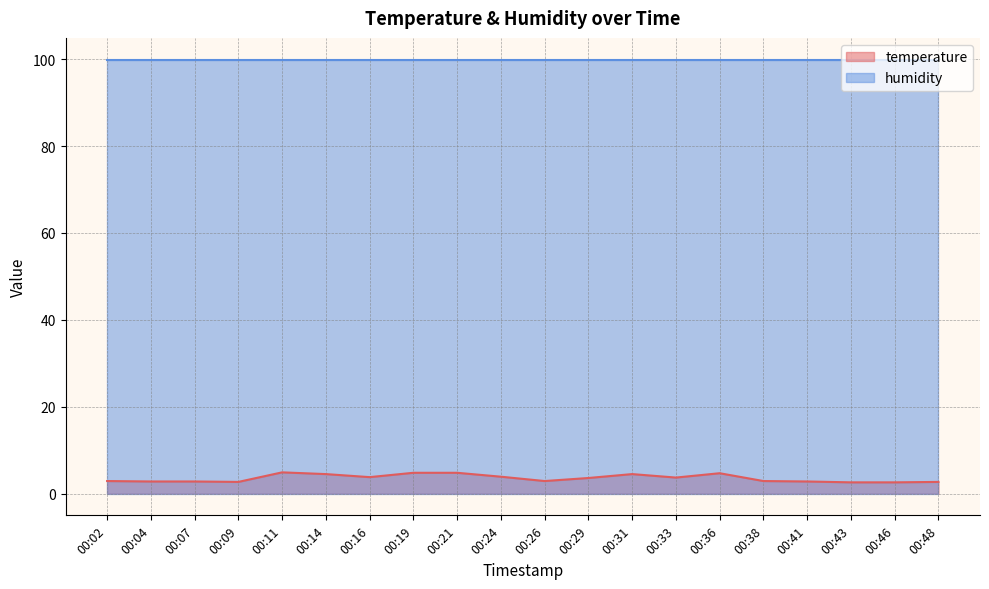

Does the chart display data point markers on the line(s)?

No